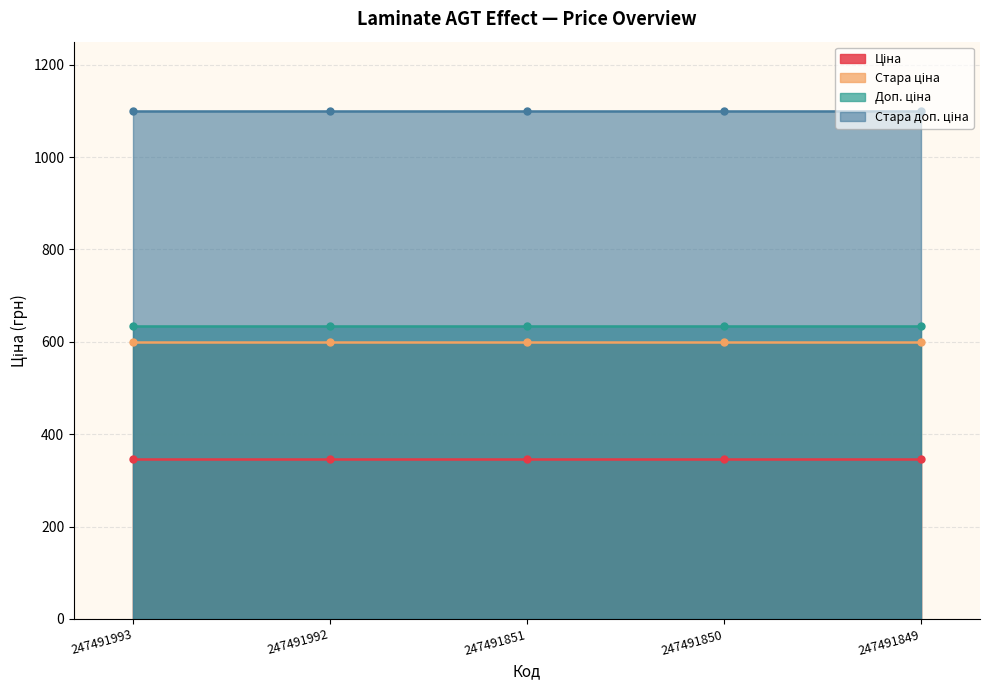

How many lines are shown in the chart?

4